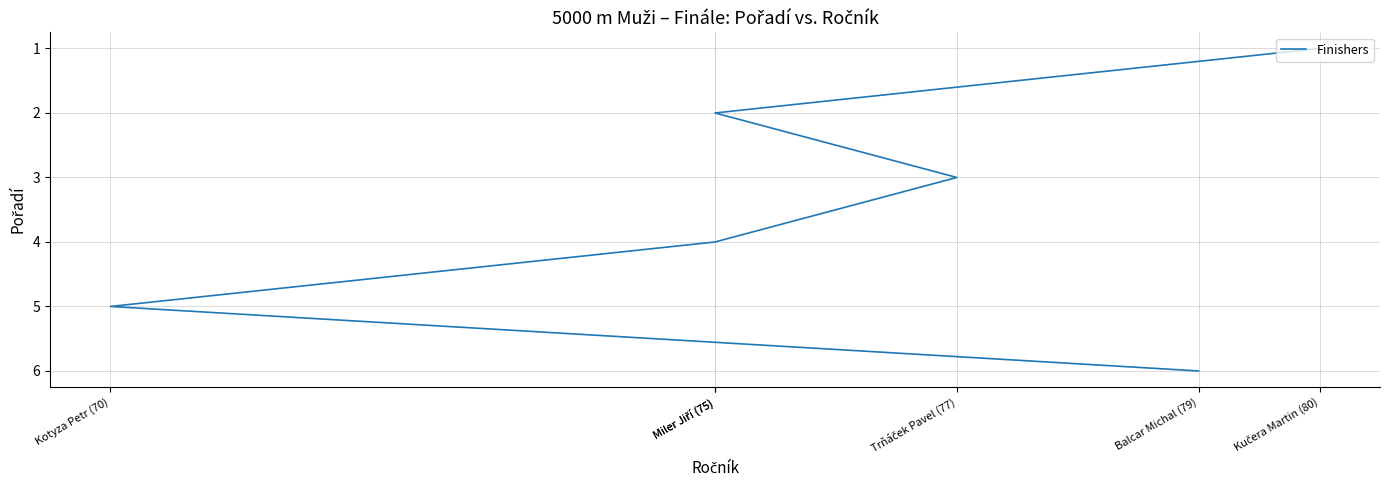

Rank the categories by value from highest to lowest.

Balcar Michal (79), Kotyza Petr (70), Miler Jiří (75), Trňáček Pavel (77), Miler Jiří (75), Kučera Martin (80)